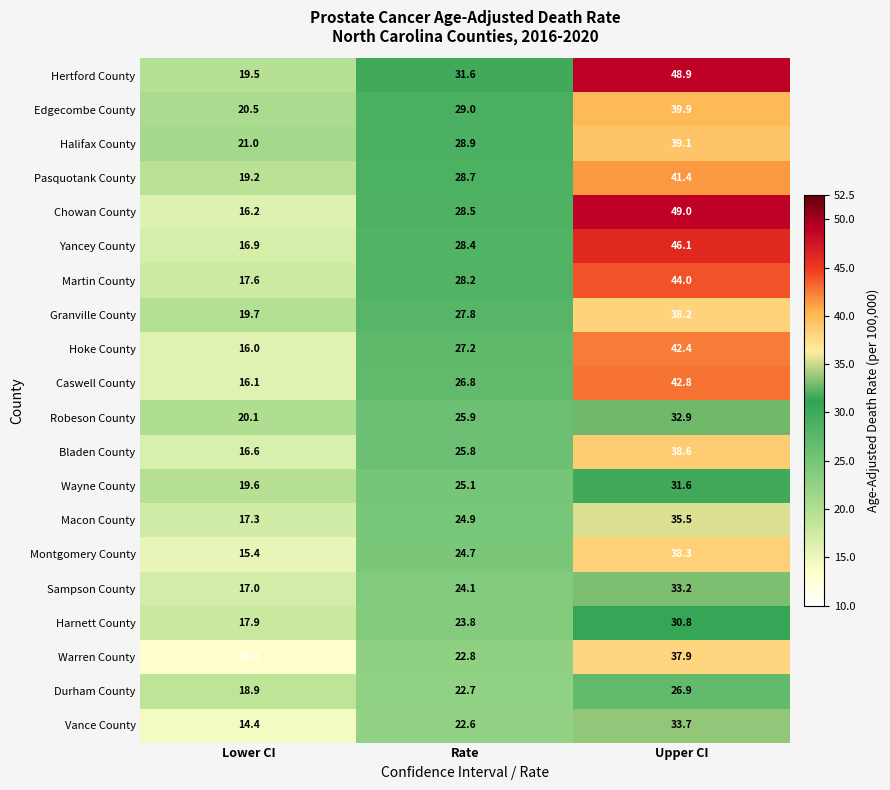

The Yancey County series shows 74.5 at Upper CI. True or false?

False